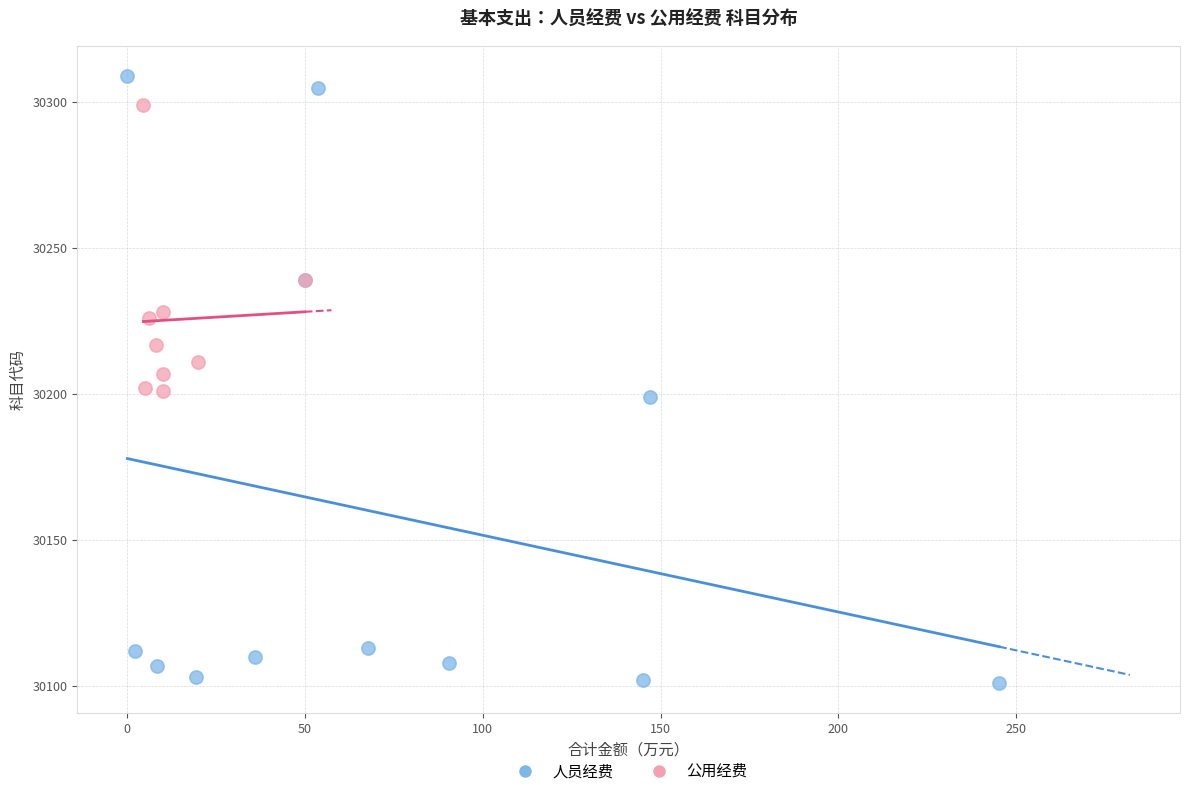

Which series has the widest spread of Y values?

人员经费